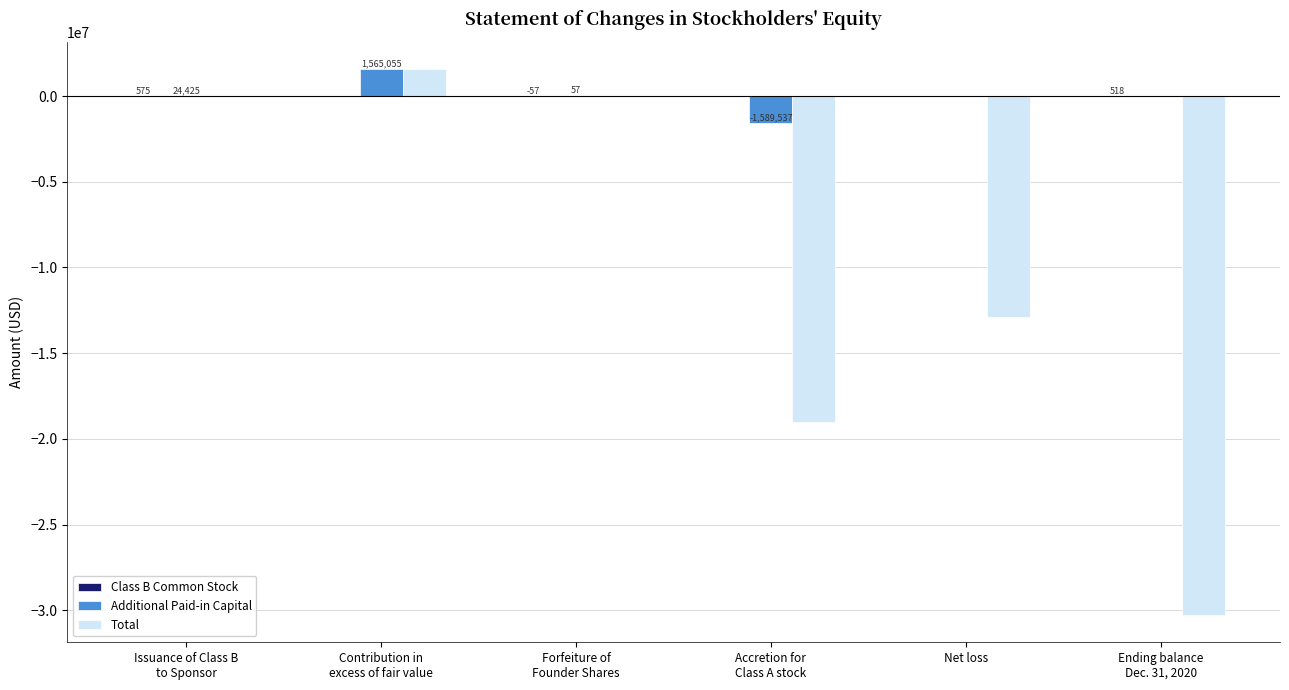

How many distinct data groups are displayed?

3